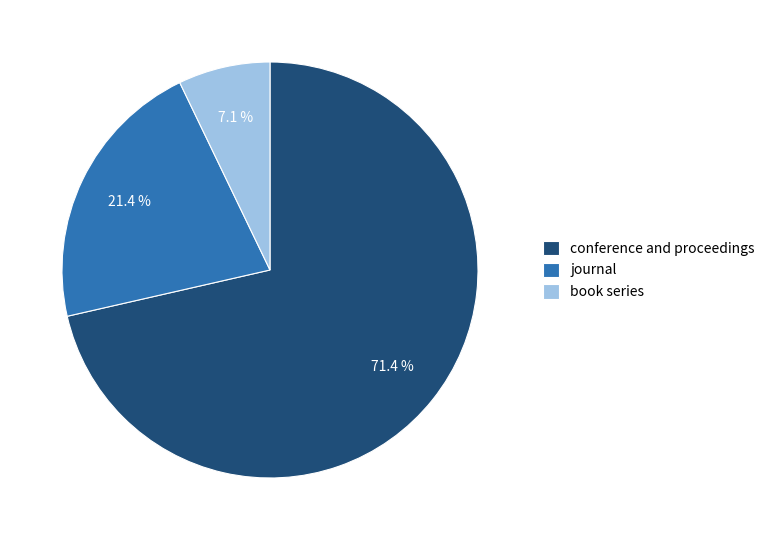

Between book series and journal, which is larger?

journal